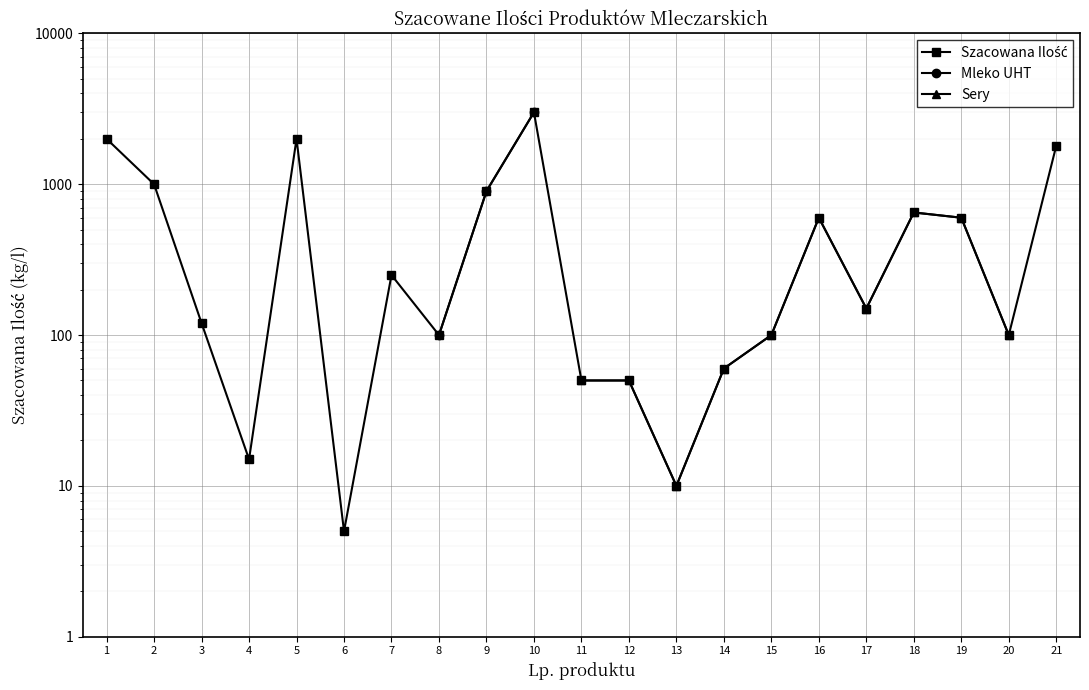

What is the maximum value shown in the chart?

3000